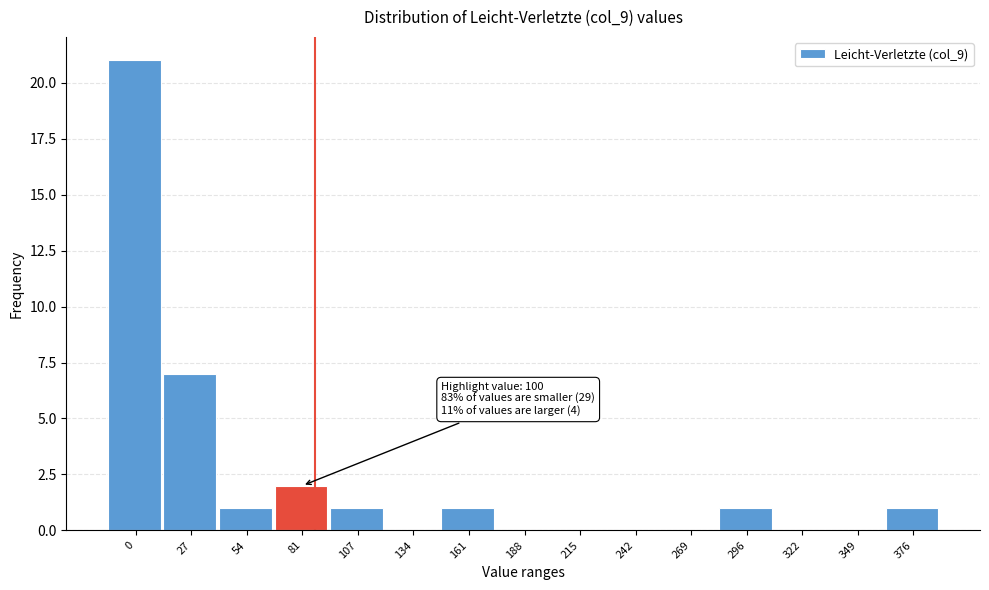

Reading right to left, transcribe all the data shown in this chart.

376=1	349=0	322=0	296=1	269=0	242=0	215=0	188=0	161=1	134=0	107=1	81=2	54=1	27=7	0=21